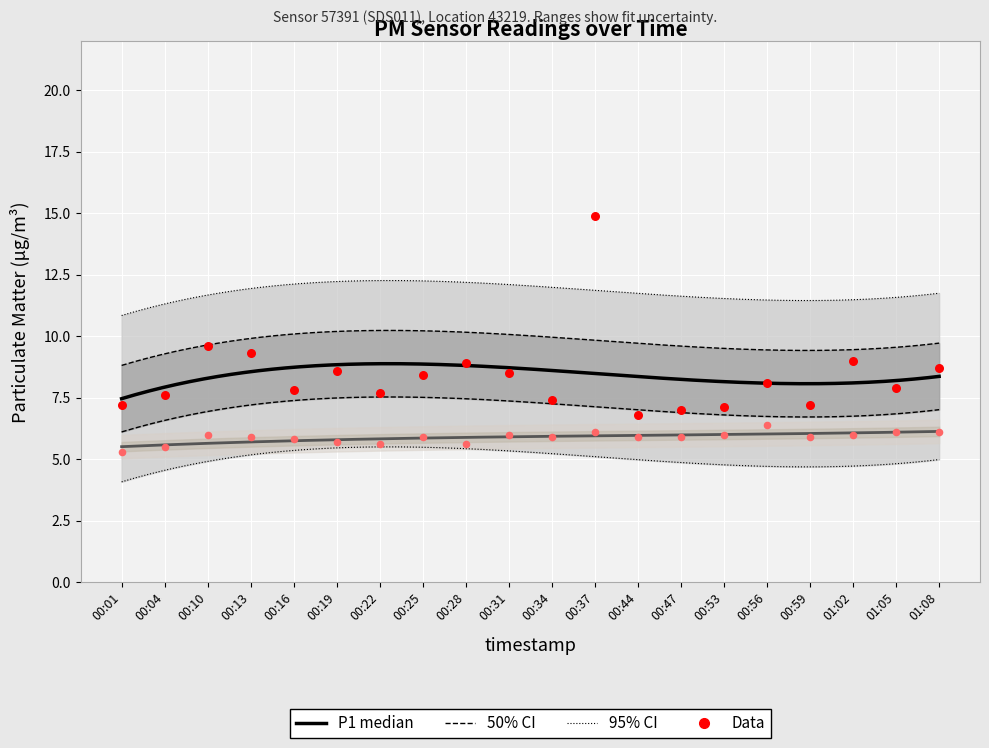

Which series has the largest total across all categories?

P1